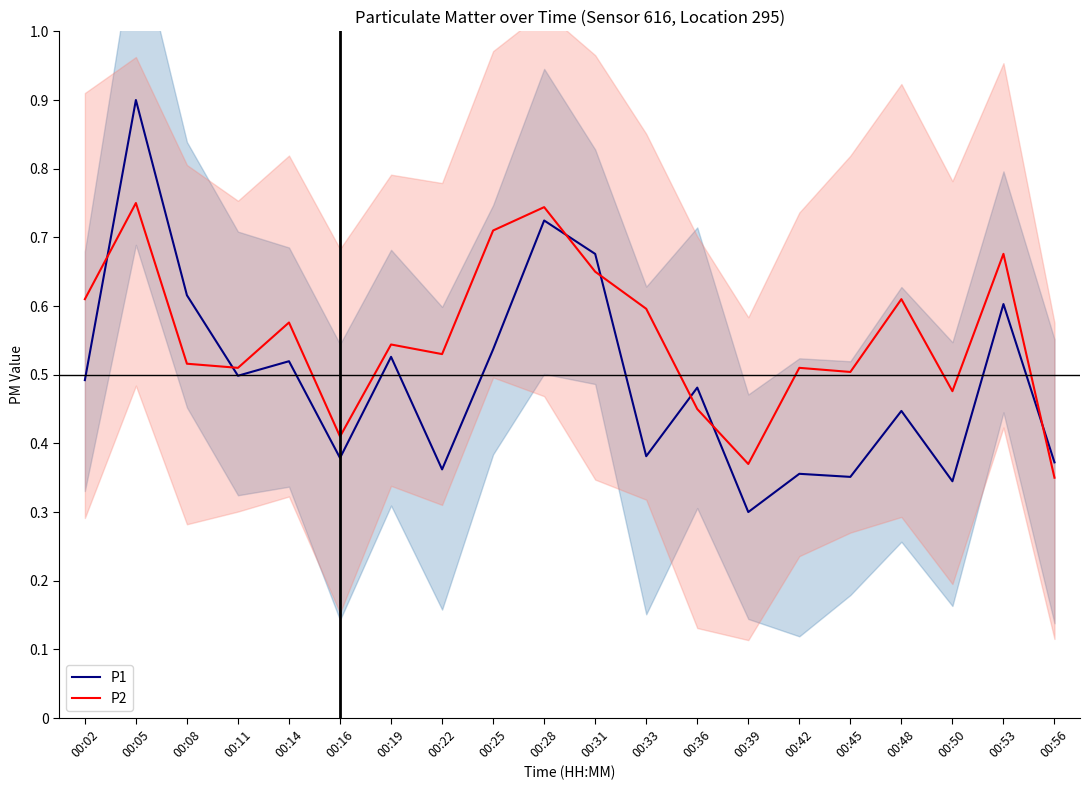

What is the difference between the maximum and minimum values in the P1 series?

0.6